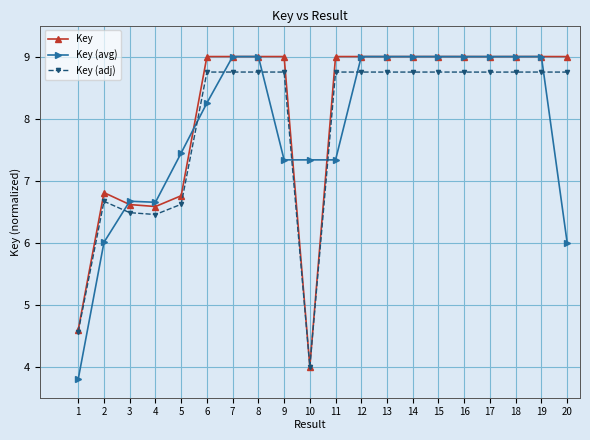

What is the difference between the highest and lowest values at 10?

3.3